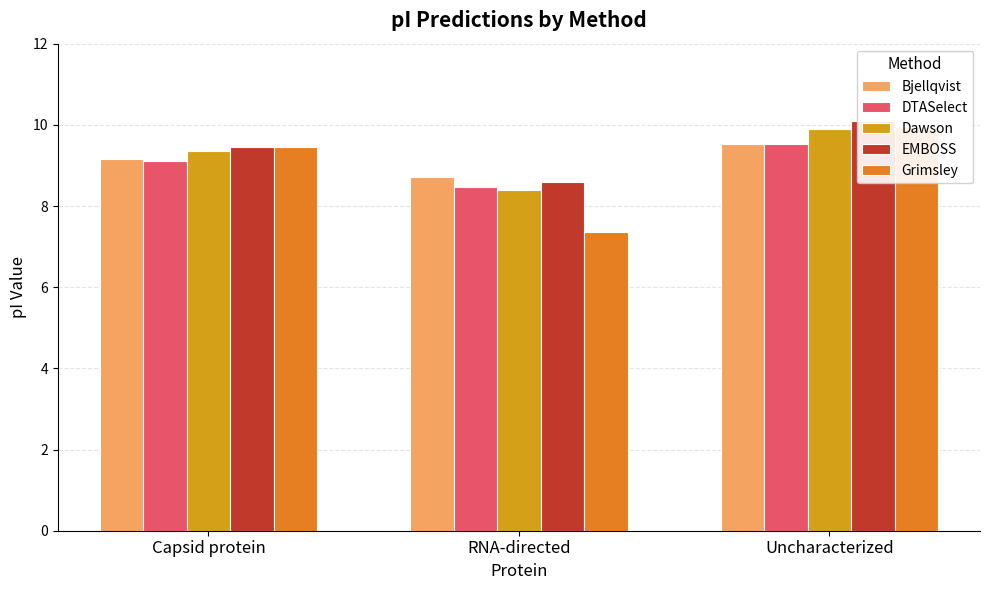

At how many categories does at least one series exceed 8?

3